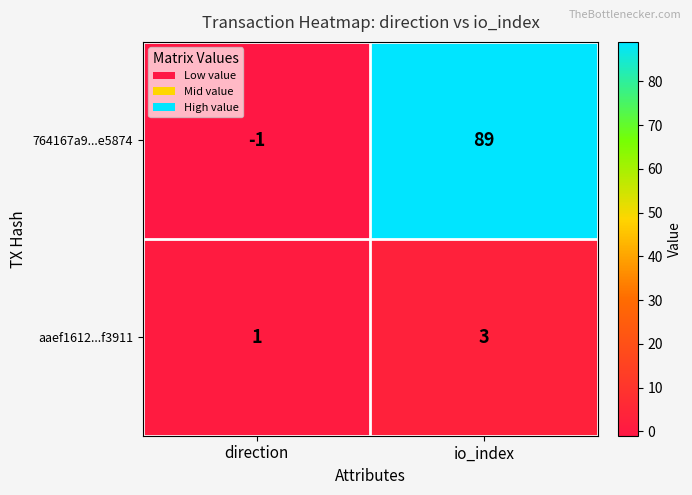

What is the difference between the highest and lowest values at io_index?

86